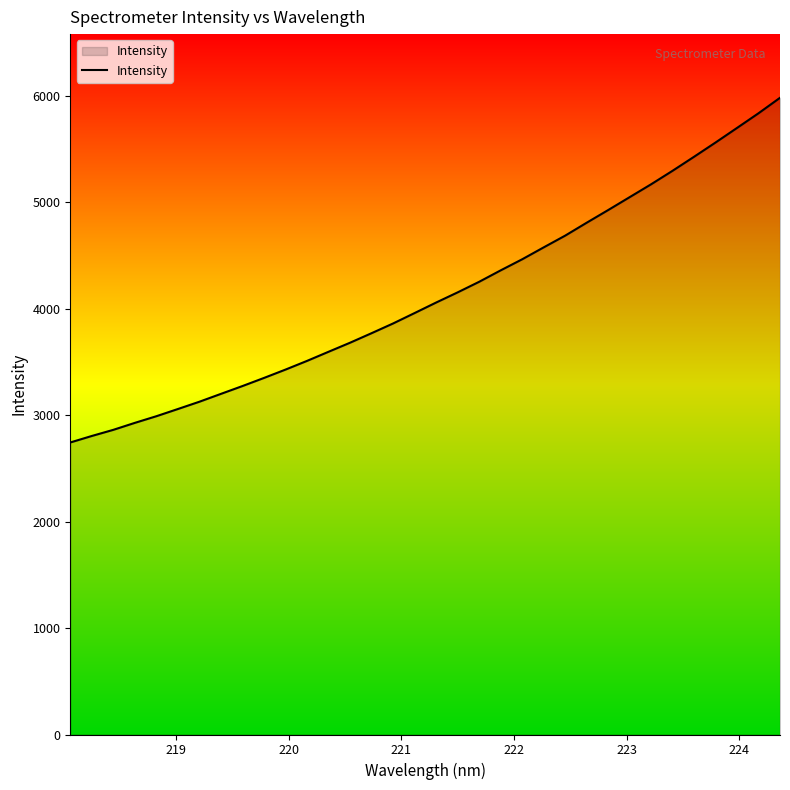

What is the difference between the maximum and minimum values?

3239.0